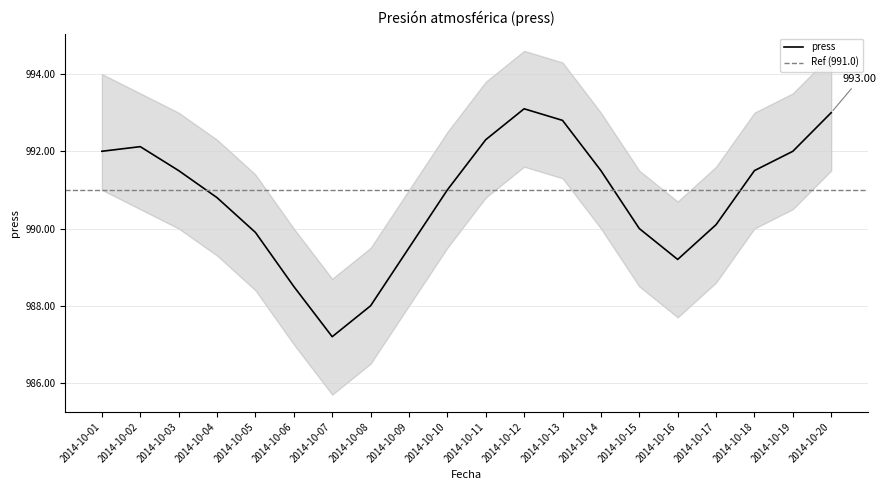

What is the greatest value displayed?

994.6